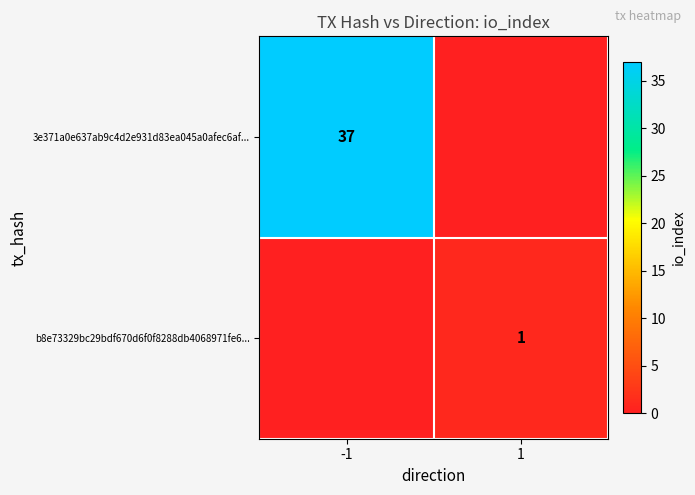

The value of b8e73329bc29bdf670d6f0f8288db4068971fe6... at 1 is 1. True or false?

True